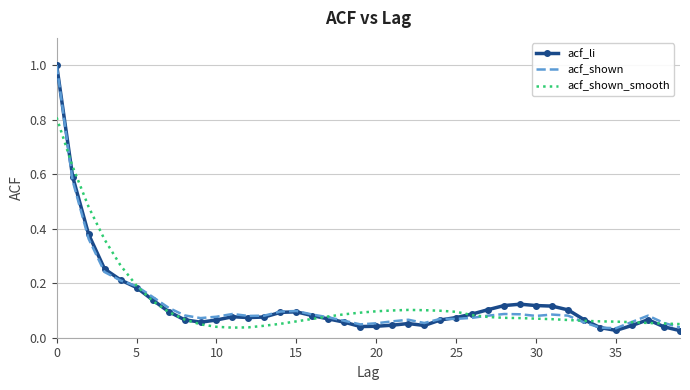

What is the maximum value for acf_li?

1.0